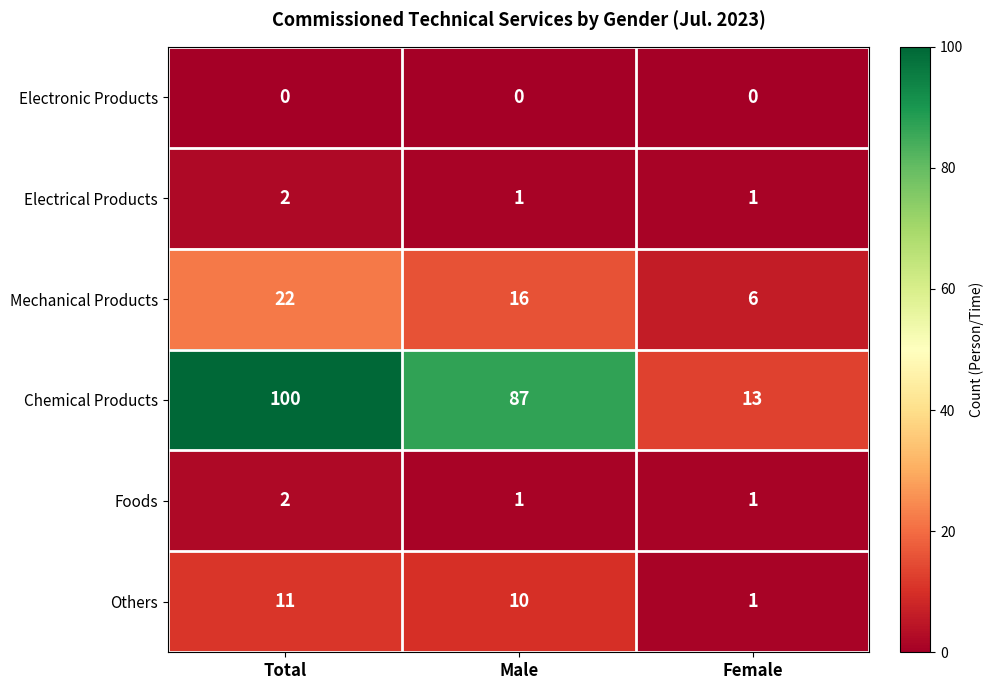

How many categories are shown in the chart?

3